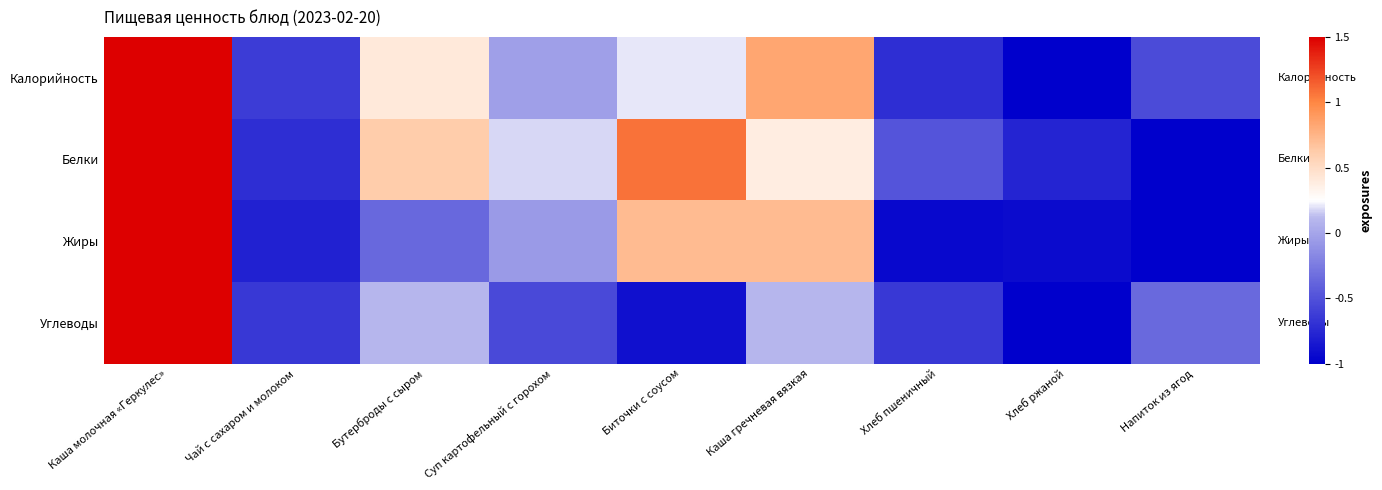

Which series has the largest range (max minus min)?

Калорийность